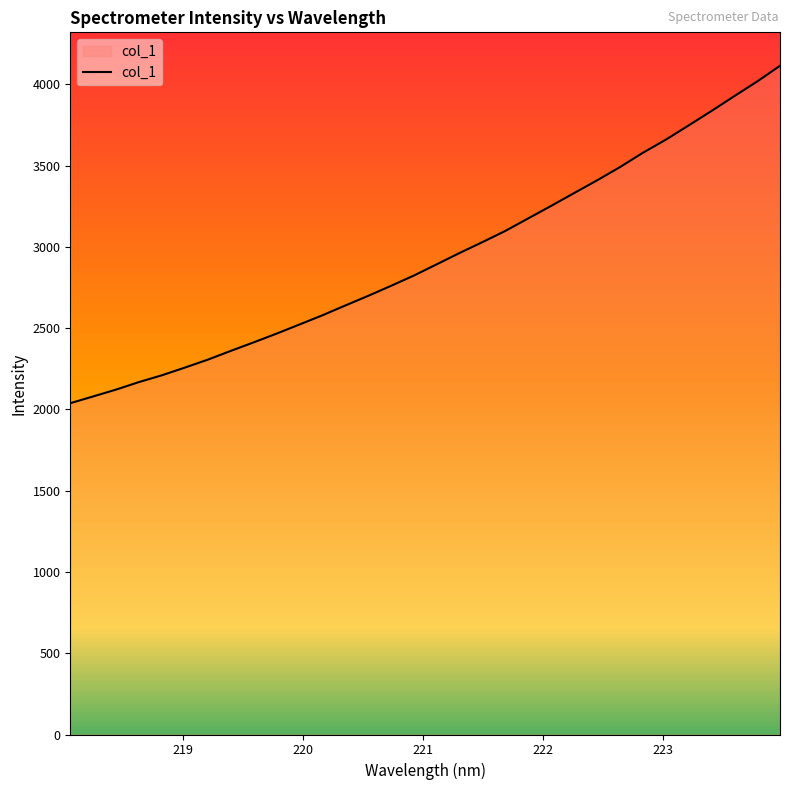

What is the difference between the maximum and minimum values?

2075.9